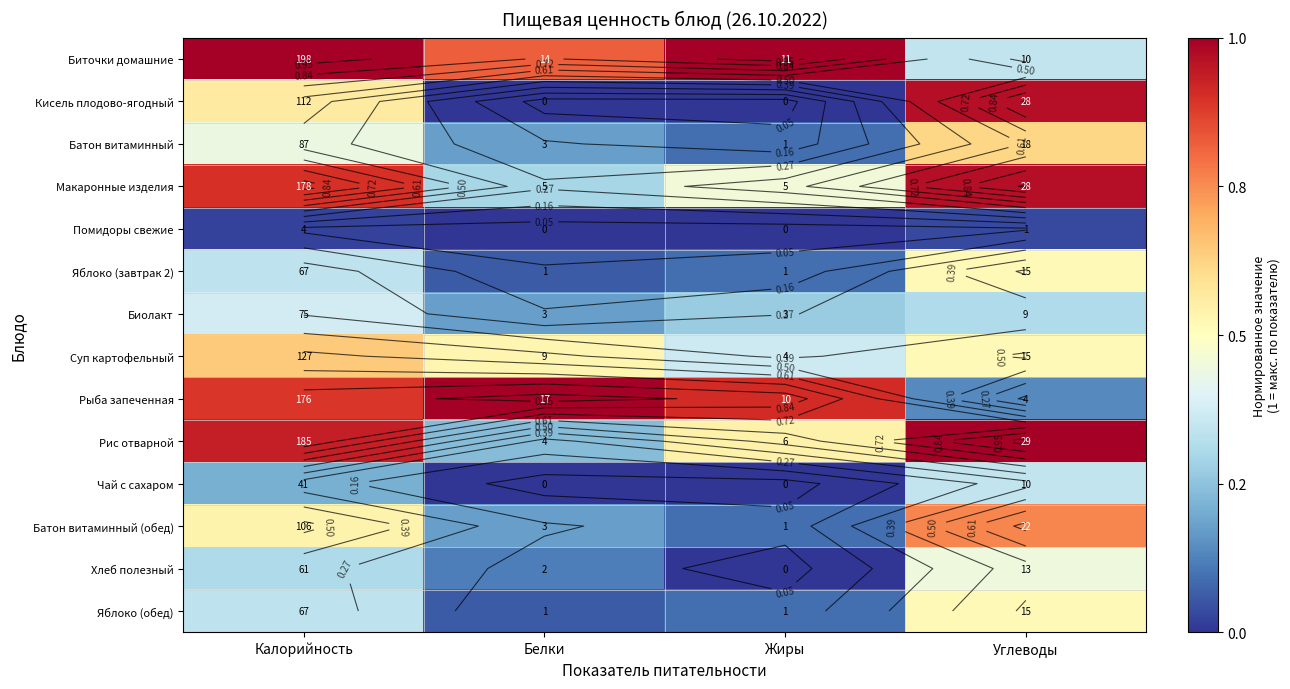

What is the difference between the Суп картофельный values at Жиры and Белки?

0.2